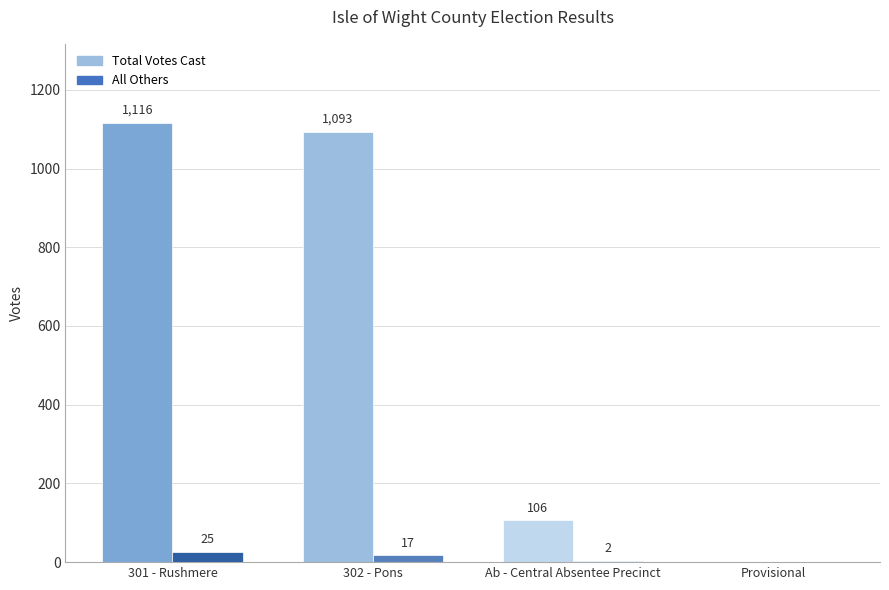

Reading left to right, extract all data points from this chart.

All Others: 301 - Rushmere=25	302 - Pons=17	Ab - Central Absentee Precinct=2	Provisional=0
Total Votes Cast: 301 - Rushmere=1116	302 - Pons=1093	Ab - Central Absentee Precinct=106	Provisional=0